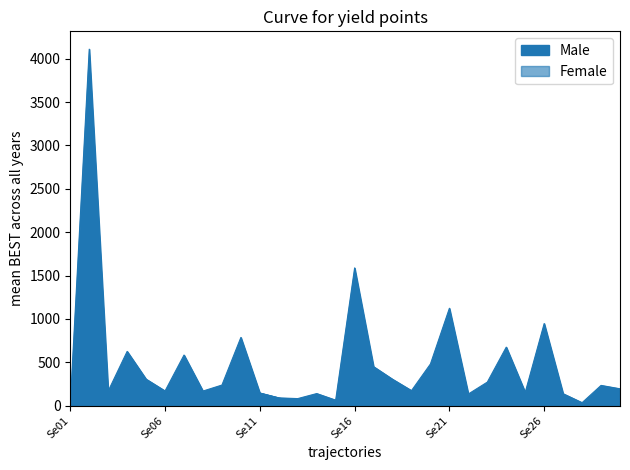

The Female series shows 582 at Se21. True or false?

True